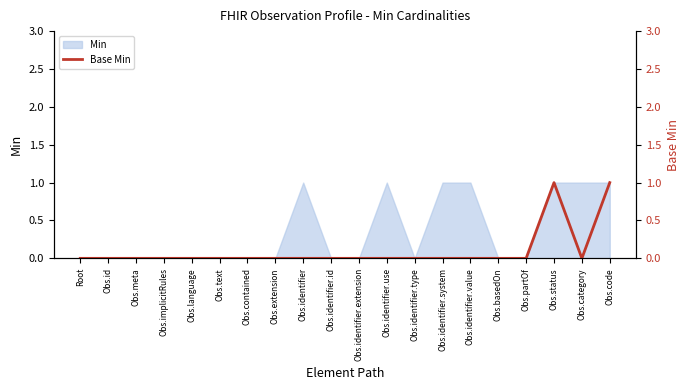

Is it true that Min equals 0 at Obs.category?

False